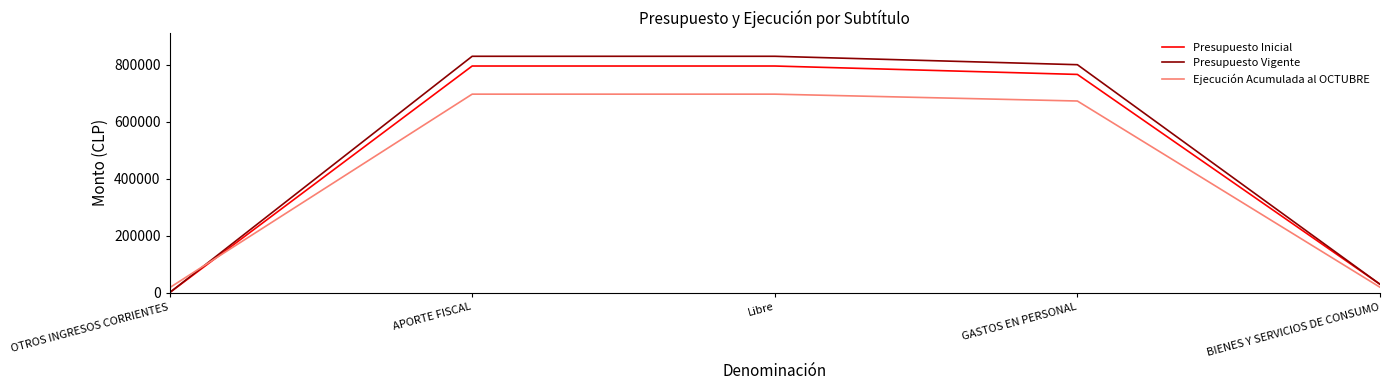

Where does the Presupuesto Vigente series first go above 800207?

APORTE FISCAL